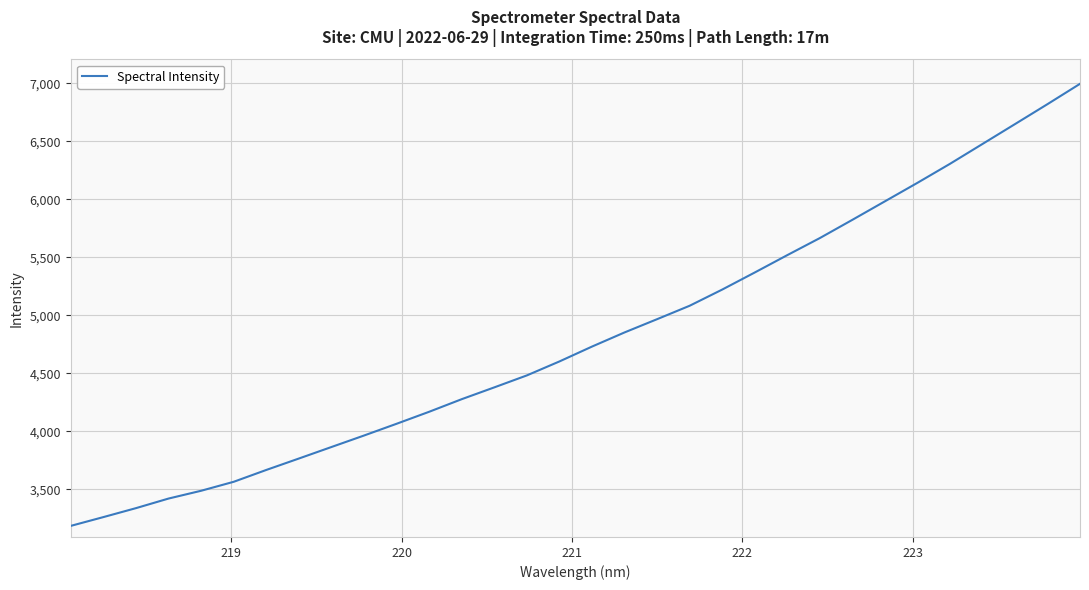

How many lines are shown in the chart?

1